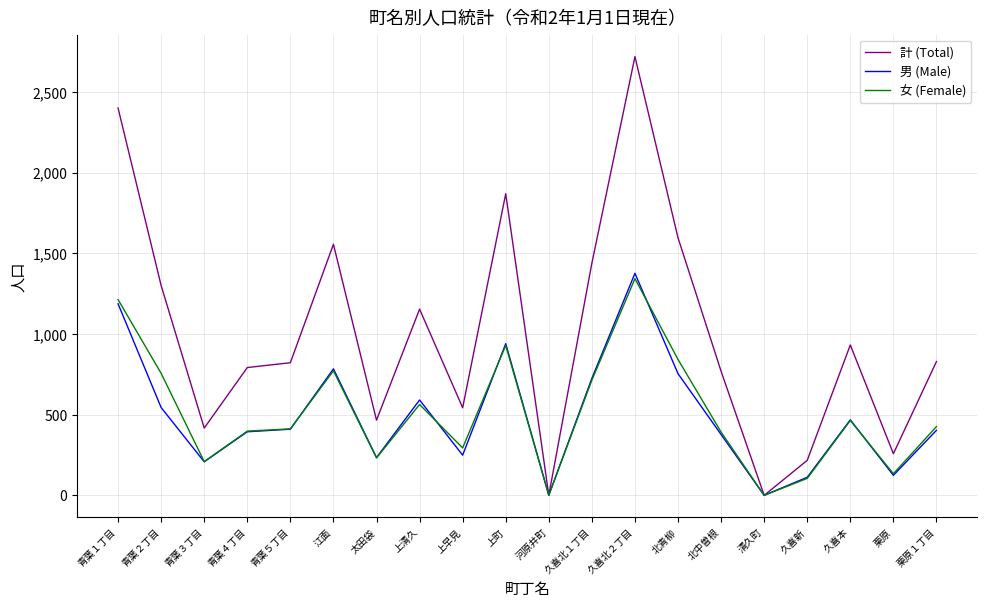

What is the difference between the 女 (Female) values at 青葉３丁目 and 清久町?

209